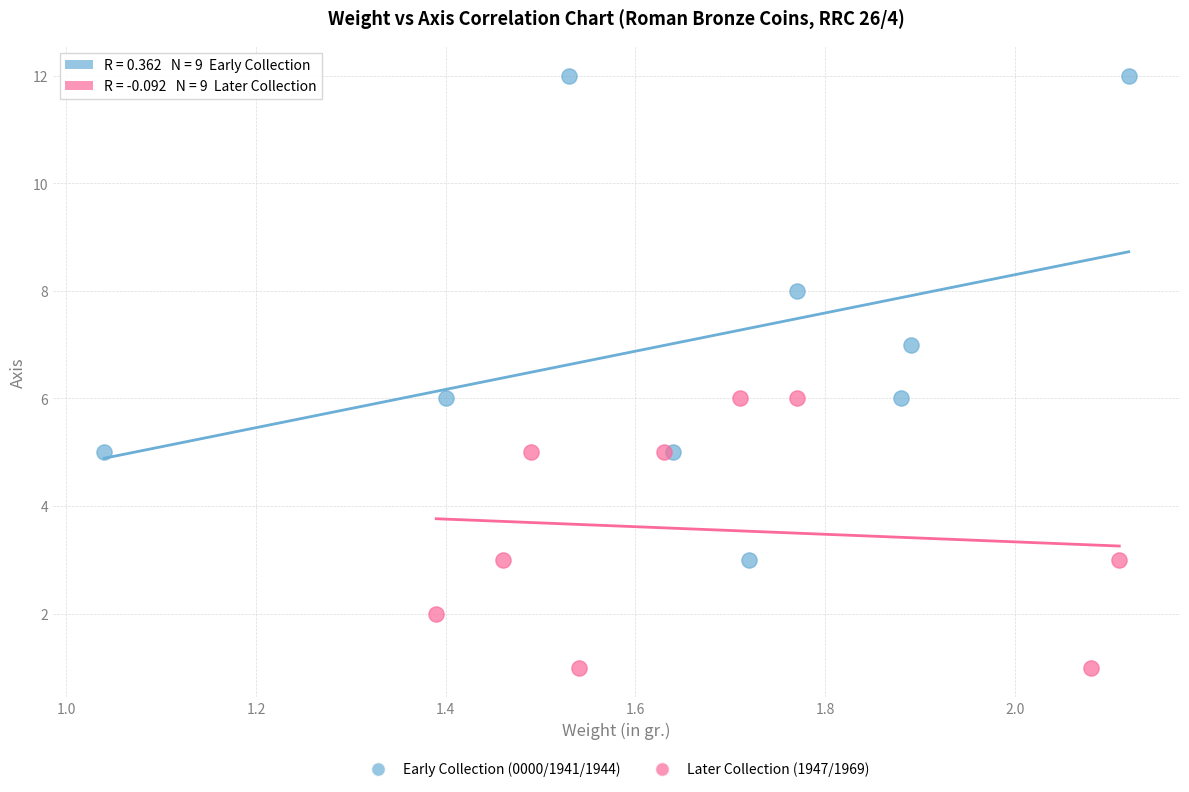

Which series contains the lowest Y value?

Later Collection (1947/1969)